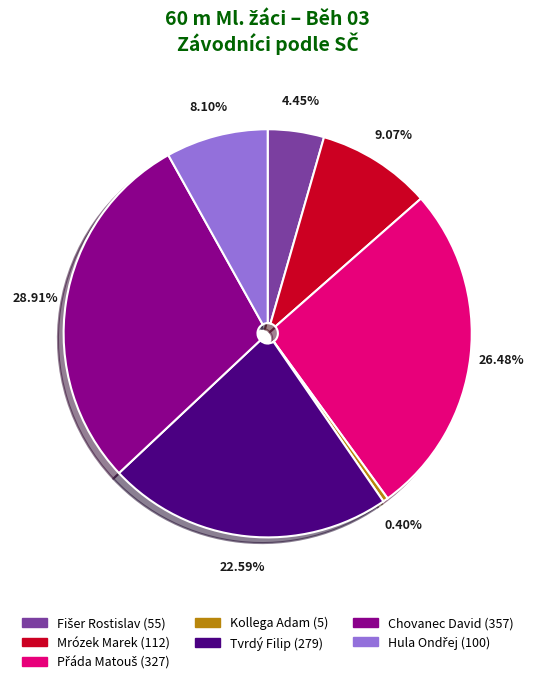

What percentage is NOT represented by Kollega Adam?

99.6%